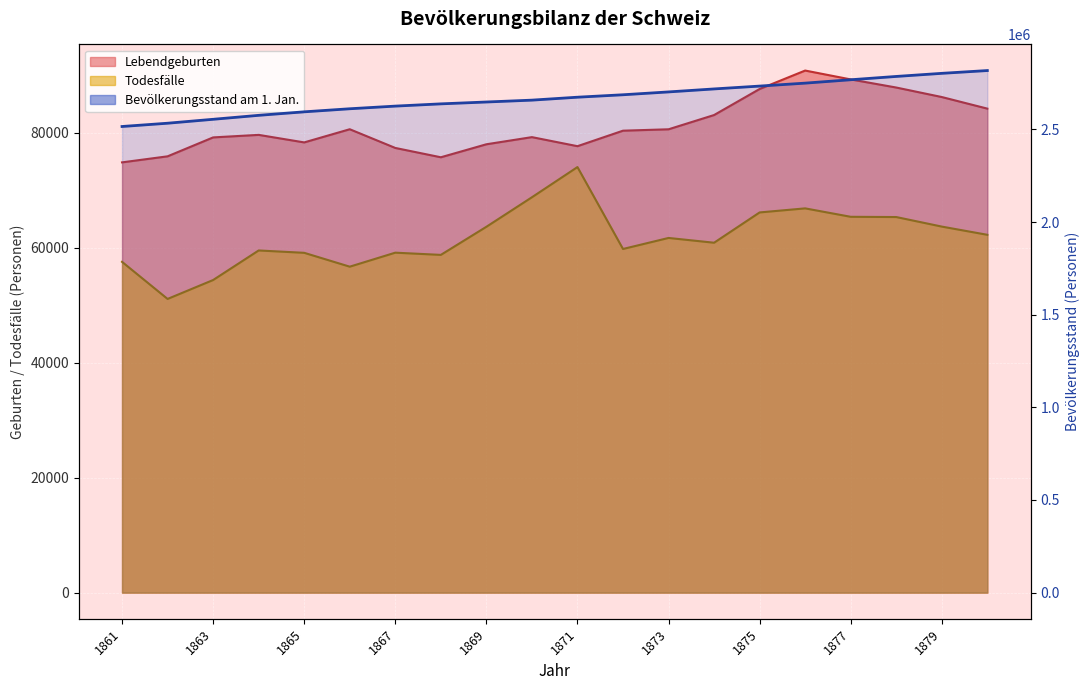

In Todesfaelle, how many points are lower than both neighbors (excluding endpoints)?

5